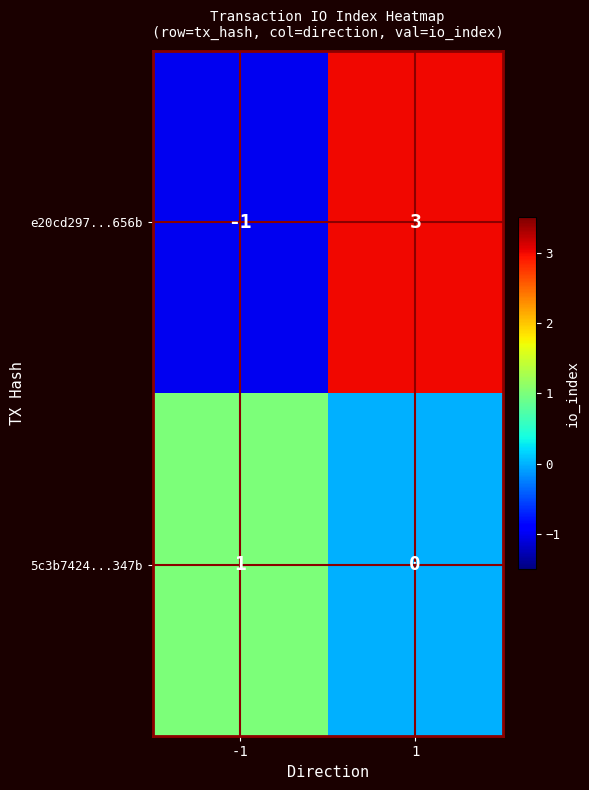

What is the difference between the e20cd297...656b values at 1 and -1?

4